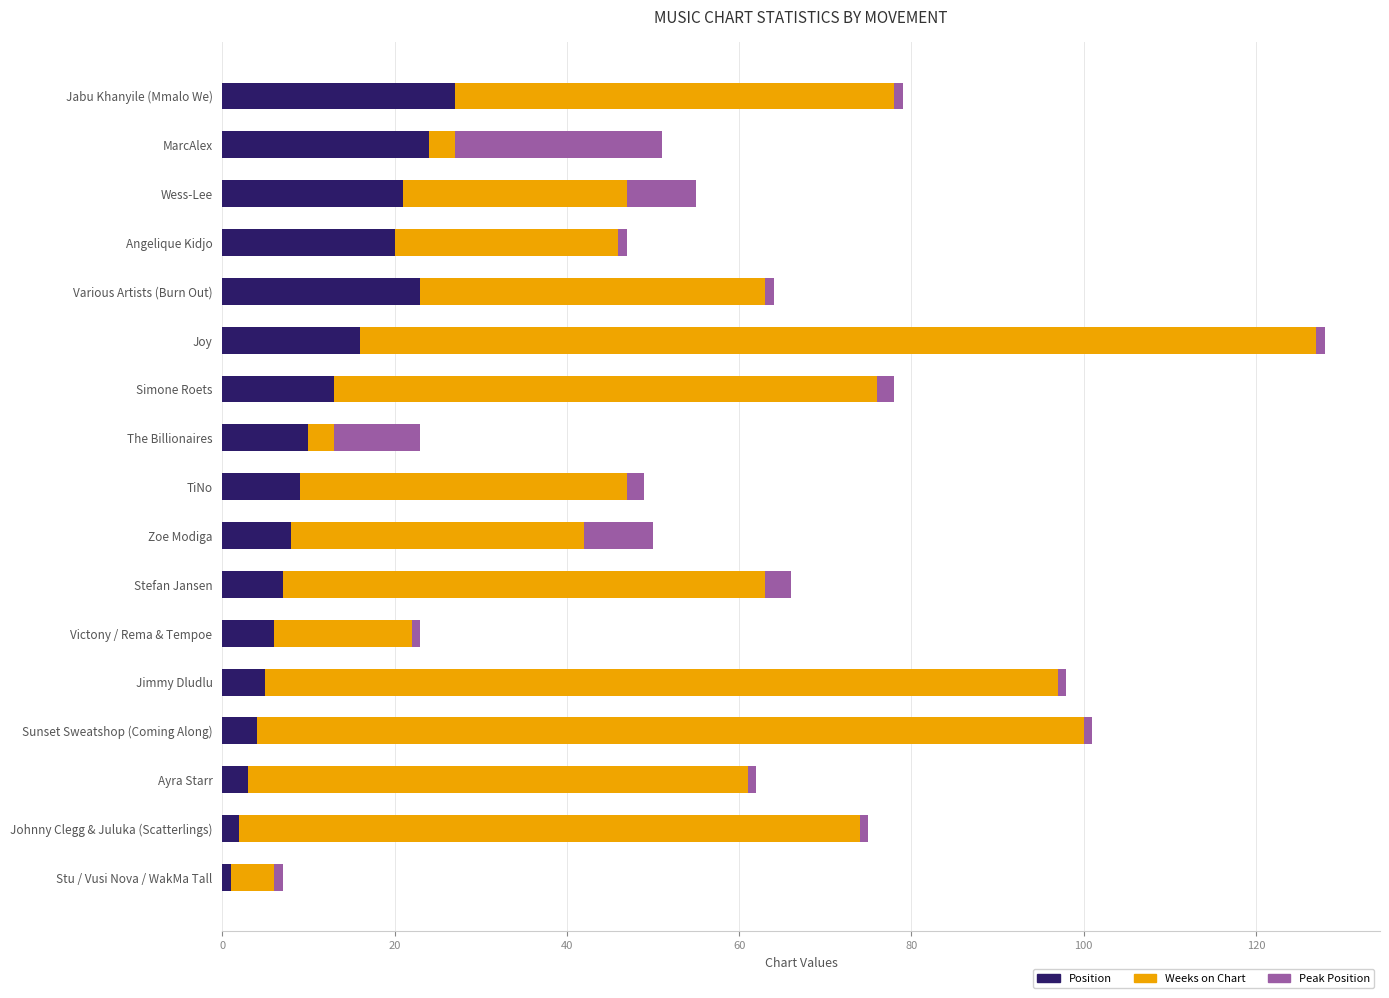

Is it true that Position equals 23 at Various Artists (Burn Out)?

True